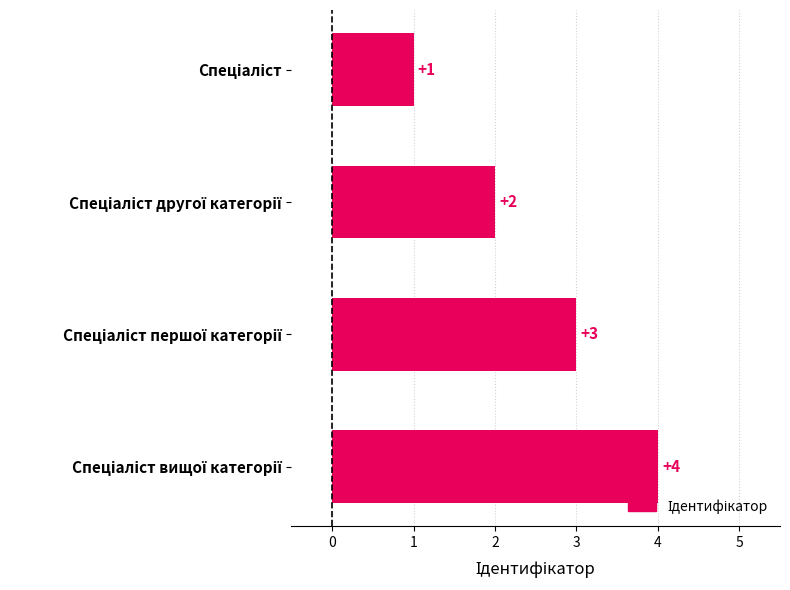

What is the sum of all values?

10